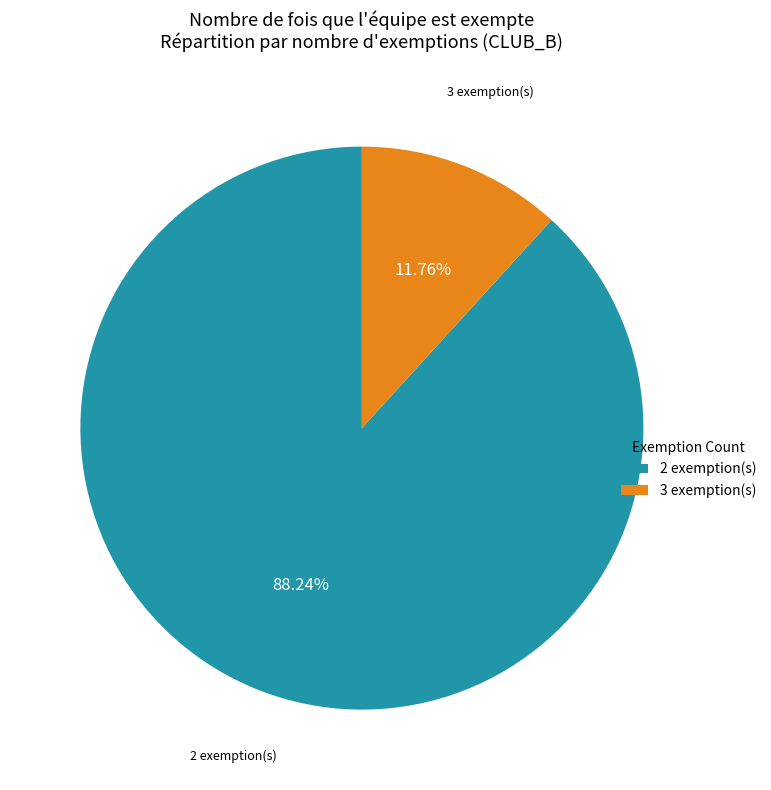

Which slice is the smallest?

3 exemption(s)